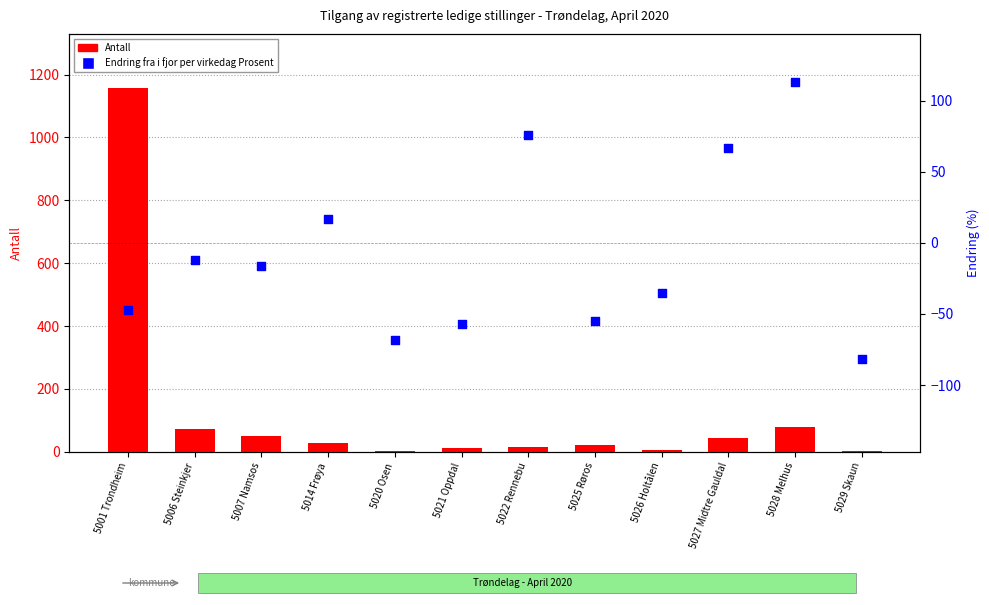

At how many categories does at least one series exceed 590?

1